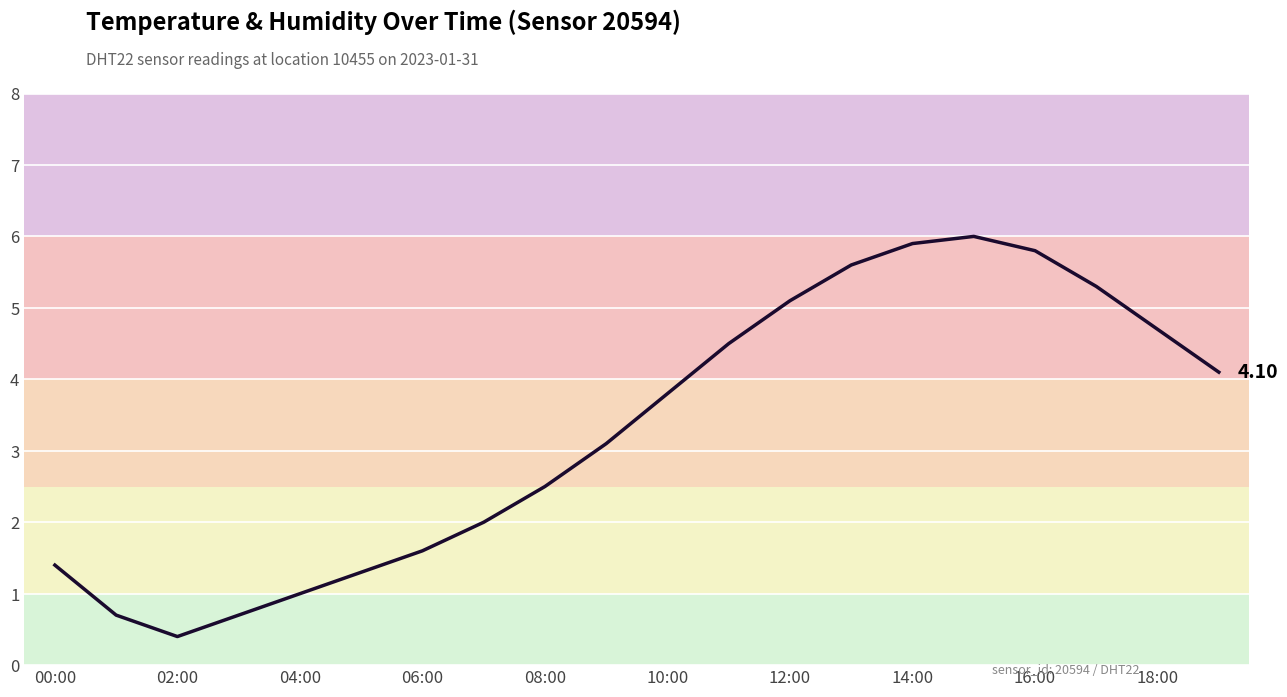

What is the difference between the maximum and minimum values?

5.6